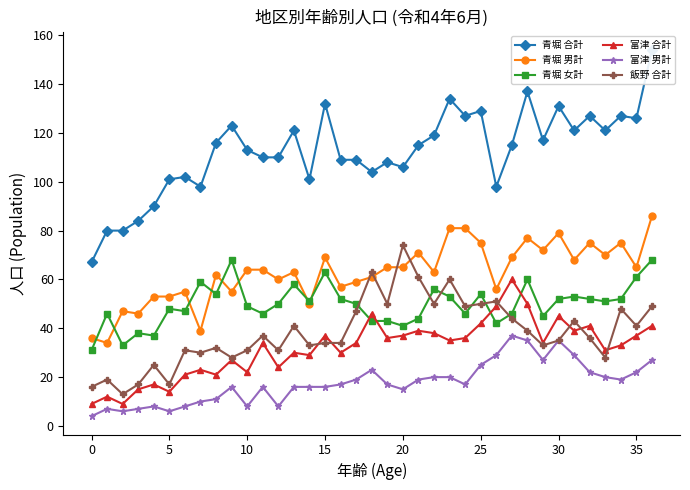

Read the 青堀 合計 value at 11.

110